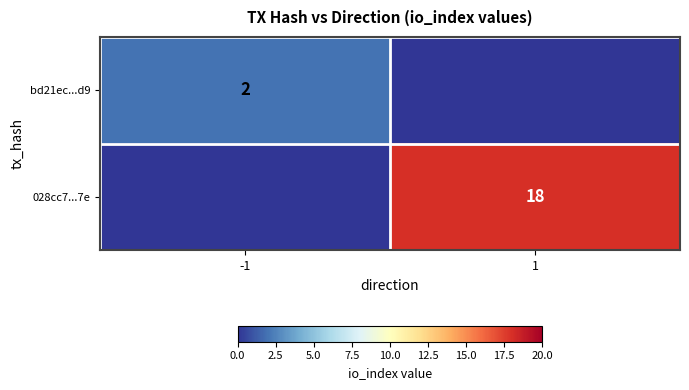

The value of 028cc7...7e at 1 is 27. True or false?

False